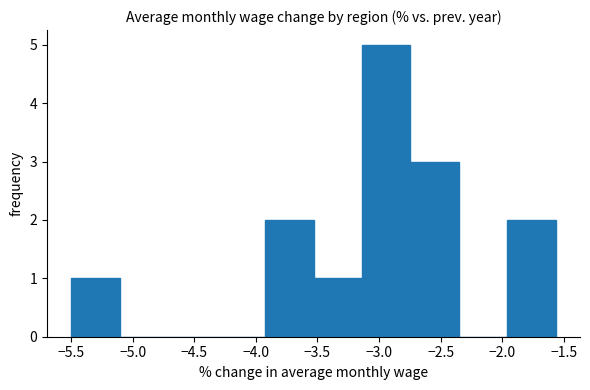

Which range on the x-axis has the tallest bar?

-3.15 to -2.75